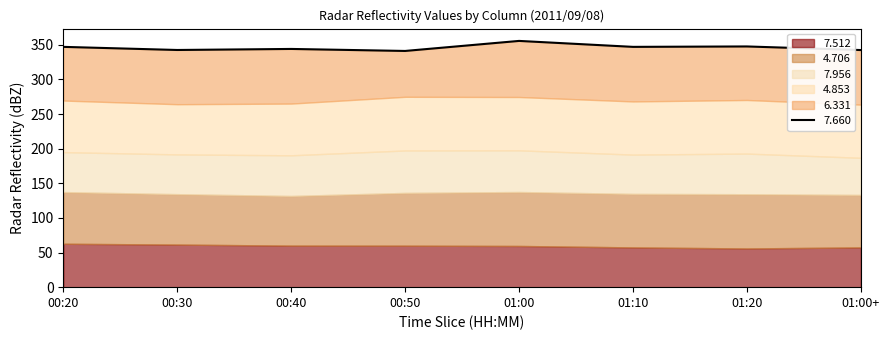

What is the lowest value of the 7.956 series?

53.6